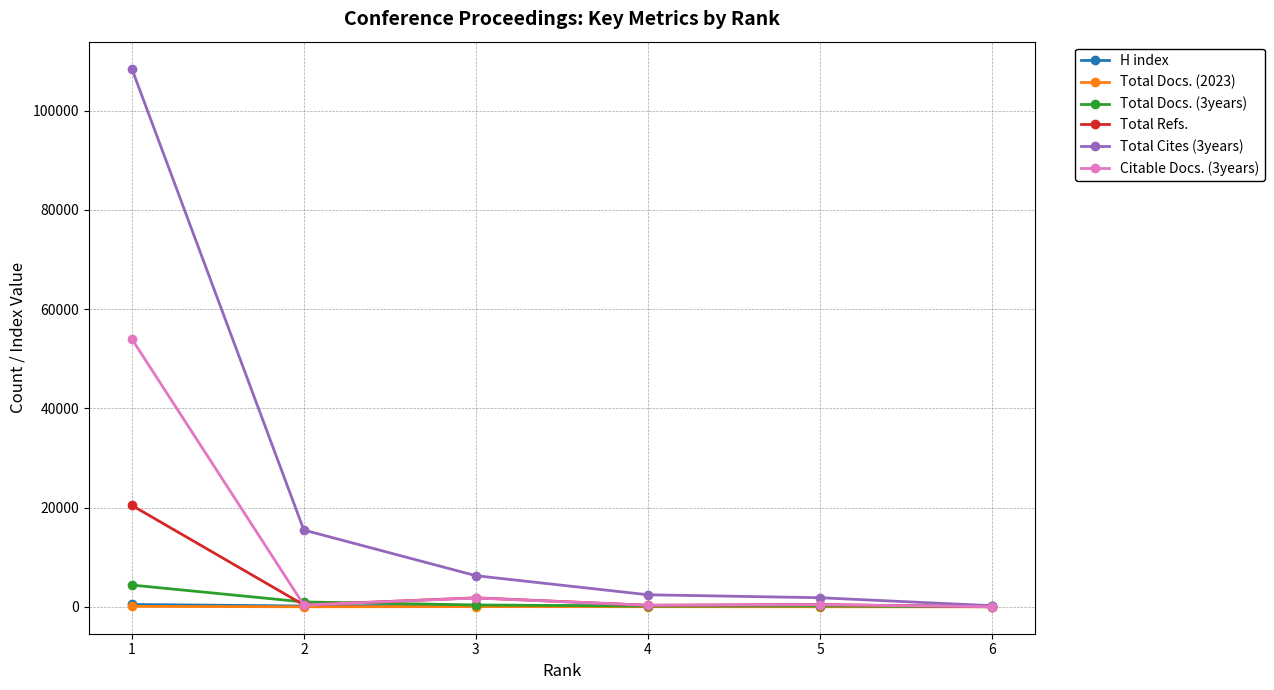

Which series has the widest spread of values?

Total Cites (3years)